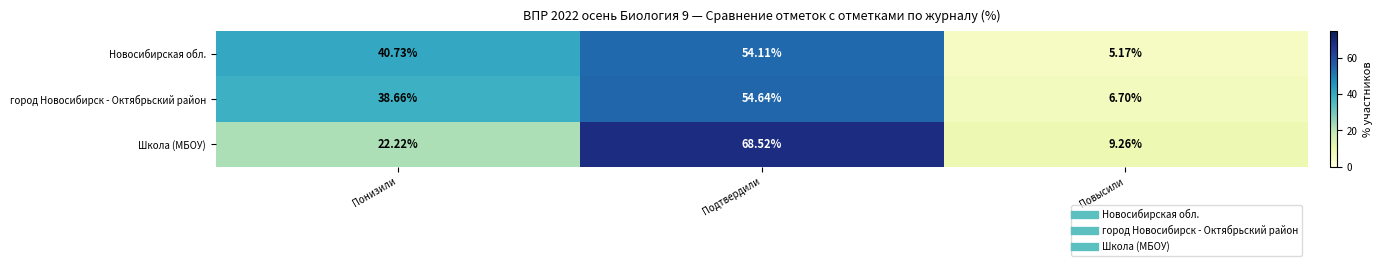

Which series has the largest total across all categories?

Новосибирская обл.